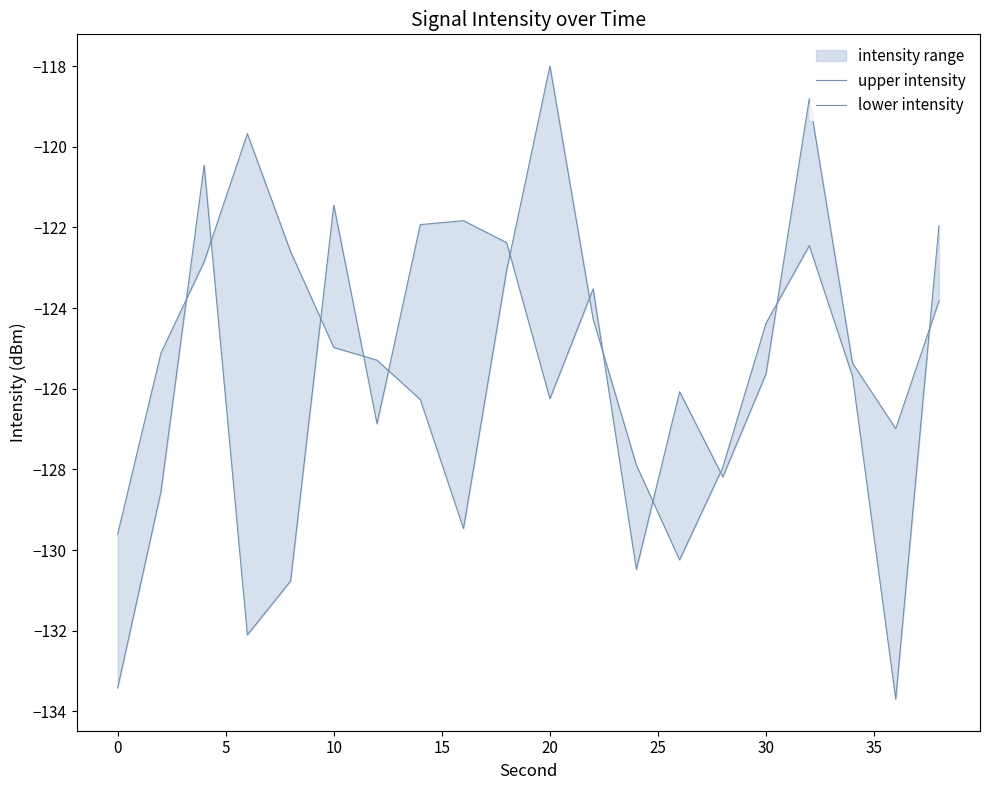

How many interior local peaks does the lower intensity series have?

6